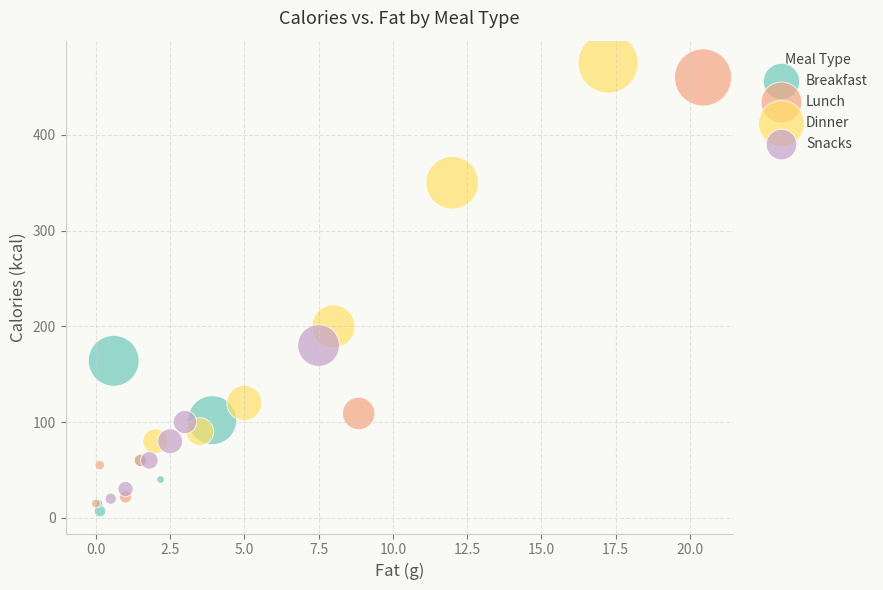

Which series has the largest Y range (max minus min)?

Lunch